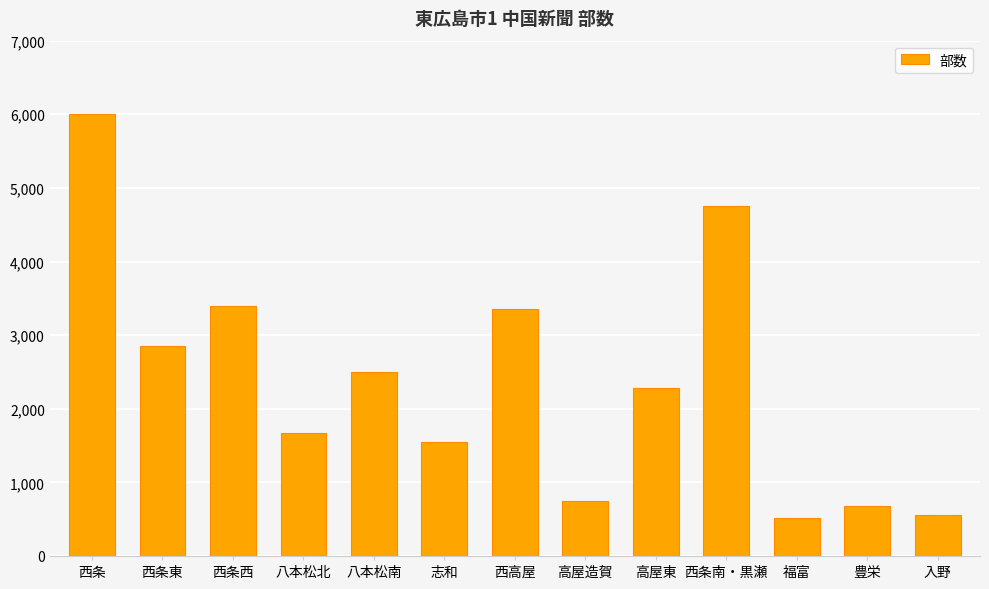

What value does the data have at 高屋東, to the nearest 100?

2300